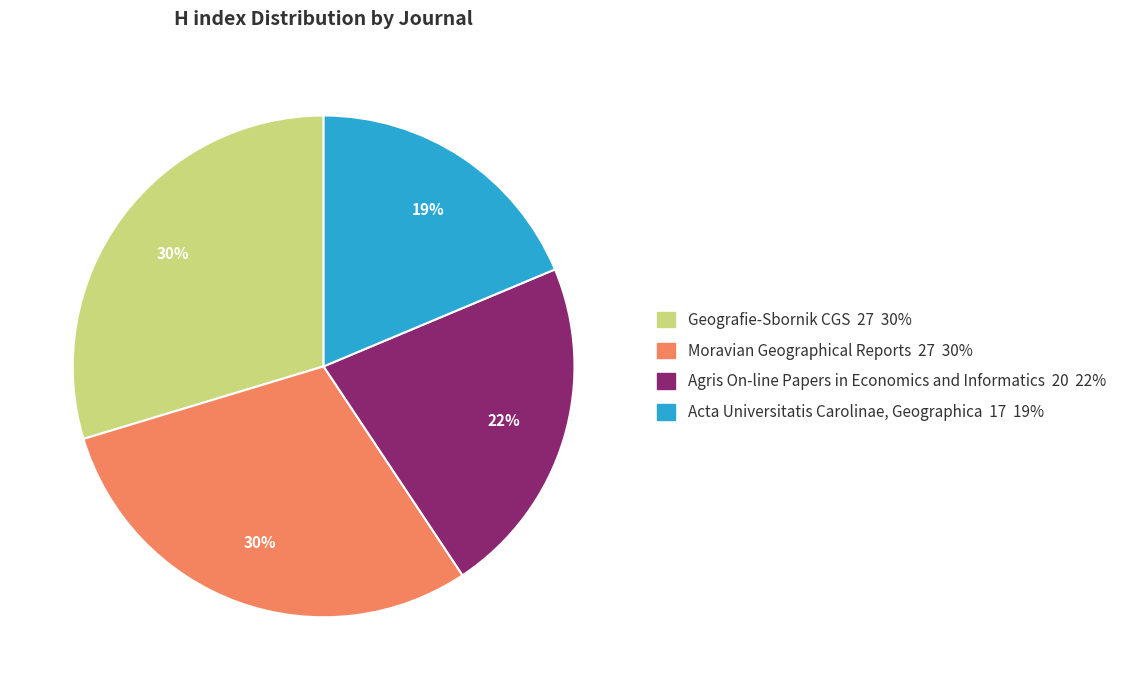

To the nearest percent, what is the difference between the largest and smallest slice percentages?

11%